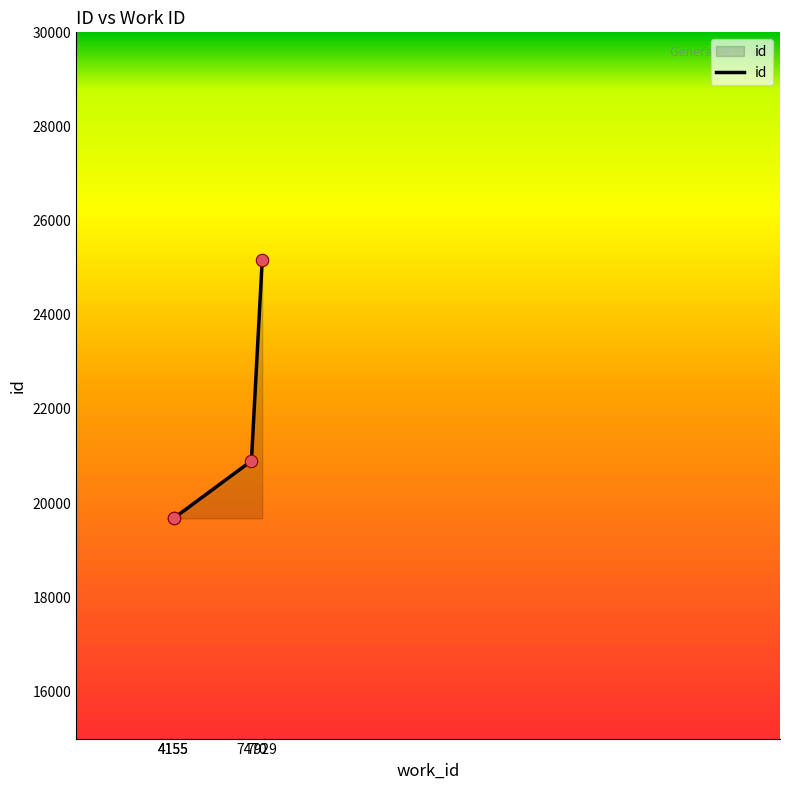

Approximately how many times larger is the value at 4155 compared to 4155?

1.0